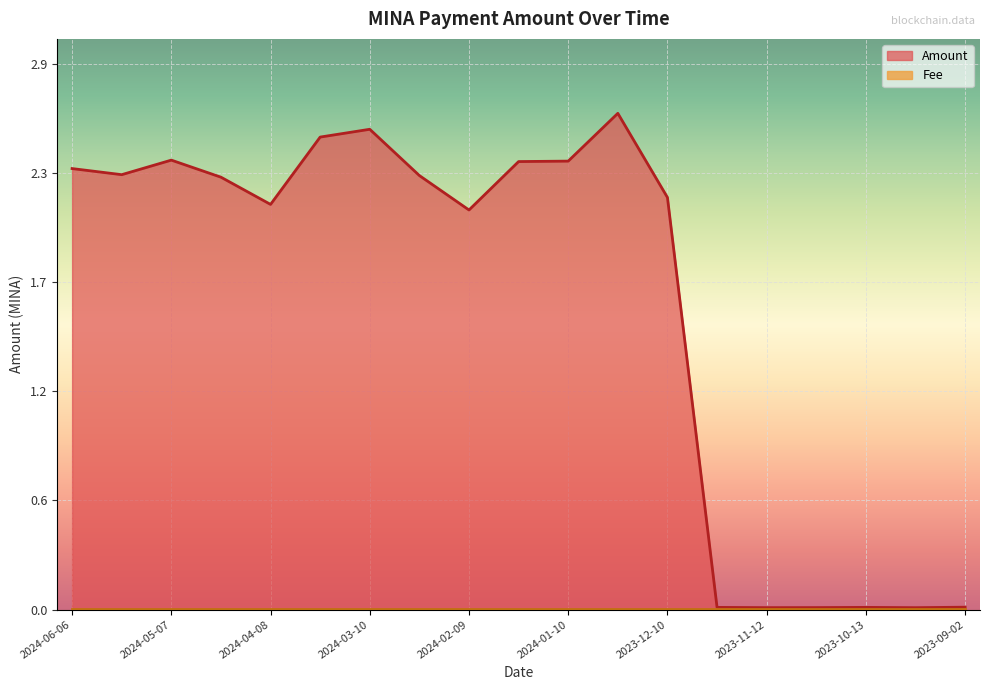

The value at 2024-02-24 is 2.3. True or false?

True